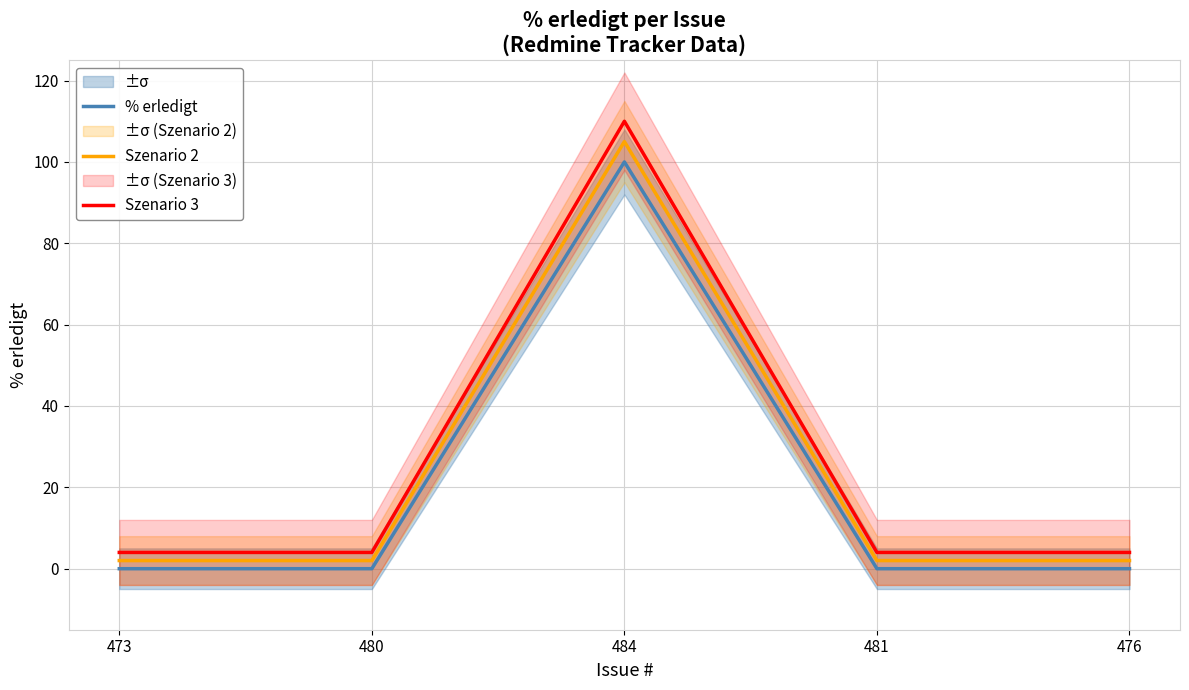

Which series changed the most between 473 and 480?

% erledigt